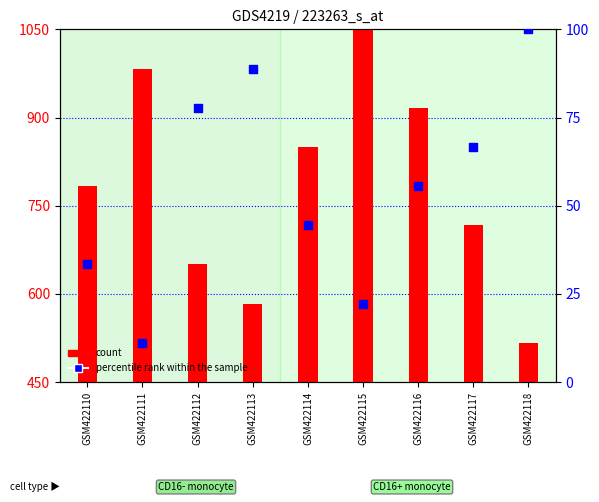

At how many categories does at least one series exceed 844?

4